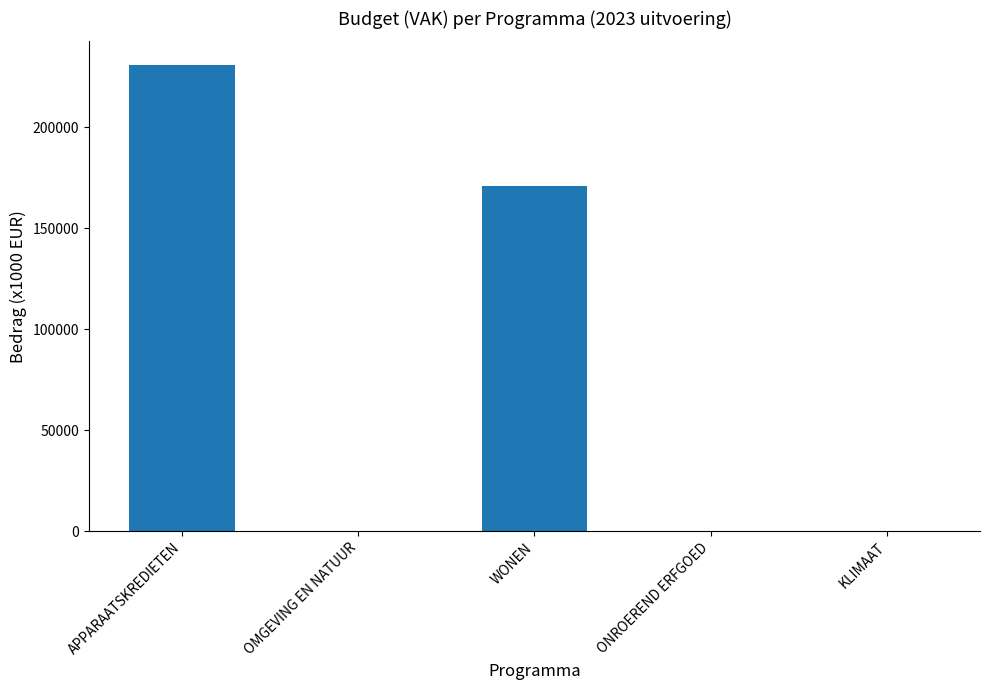

Is it true that the value at WONEN is 249530?

False